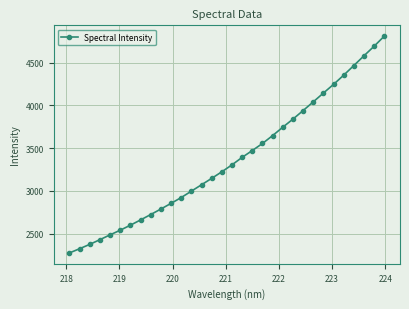

What is the value of the 10th point from the left?

2787.6